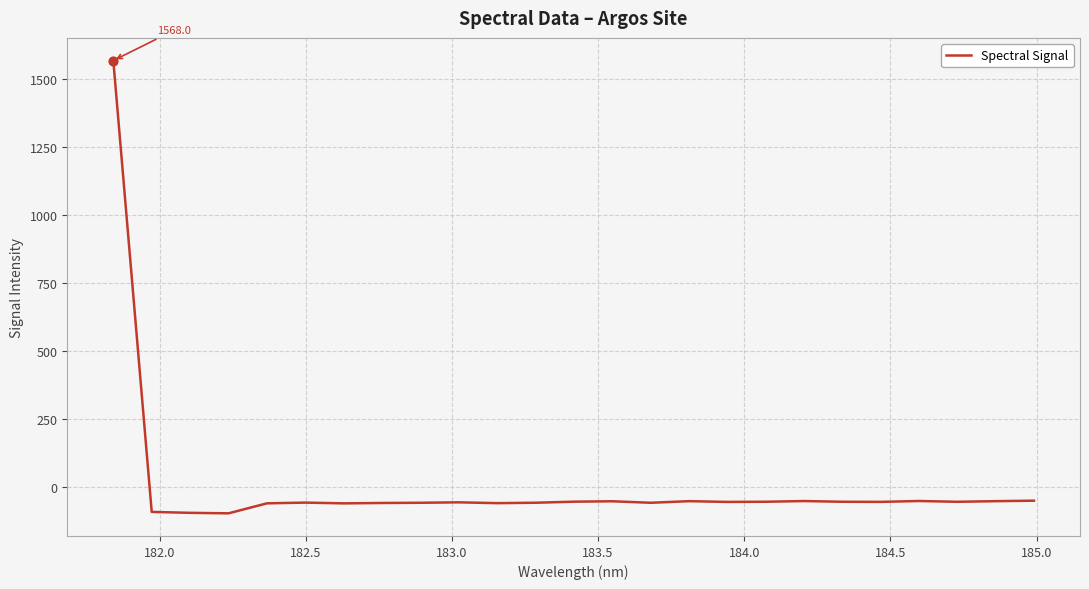

What is the difference between the maximum and minimum values?

1666.0